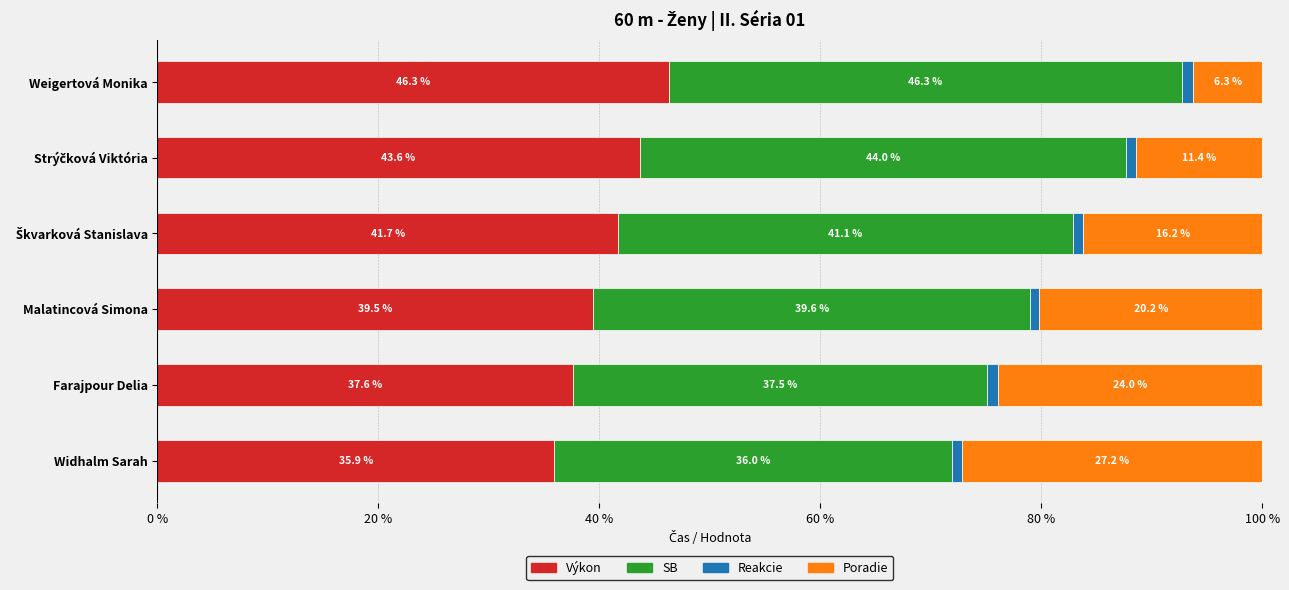

What is the maximum value for Výkon?

46.3